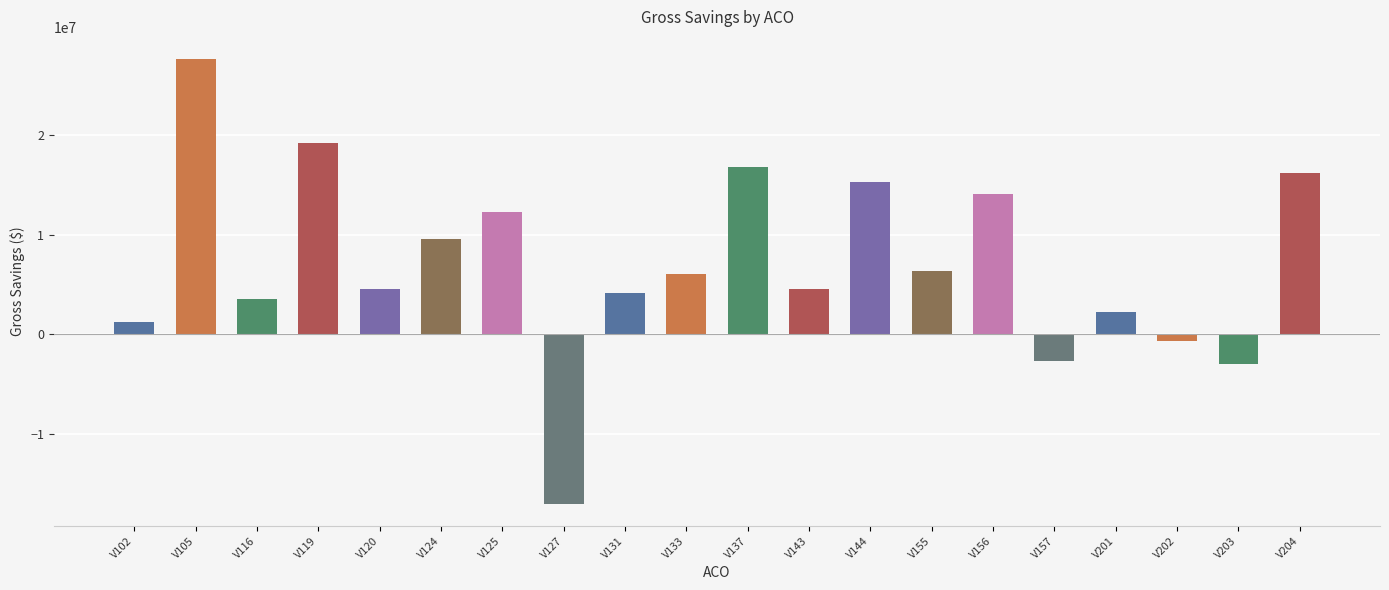

Which category has the highest value across all series?

V105